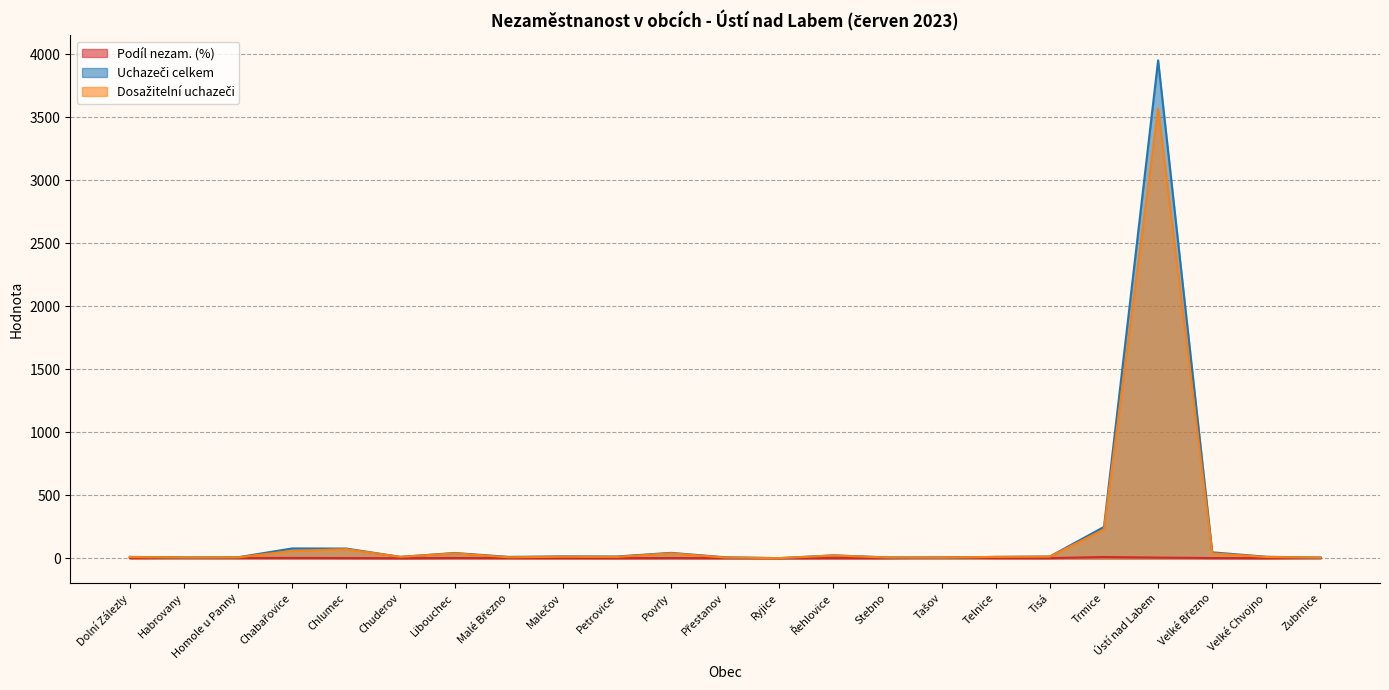

Reading left to right, list all the values displayed in this chart.

Podíl nezam. (%): Dolní Zálezly=3.0	Habrovany=5.1	Homole u Panny=3.4	Chabařovice=3.6	Chlumec=2.7	Chuderov=1.5	Libouchec=3.3	Malé Březno=2.7	Malečov=2.4	Petrovice=2.1	Povrly=2.9	Přestanov=2.2	Ryjice=1.5	Řehlovice=2.4	Stebno=2.2	Tašov=6.7	Telnice=2.7	Tisá=2.2	Trmice=10.9	Ústí nad Labem=6.3	Velké Březno=2.7	Velké Chvojno=1.9	Zubrnice=4.5
Uchazeči celkem: Dolní Zálezly=12.0	Habrovany=7.0	Homole u Panny=9.0	Chabařovice=79.0	Chlumec=78.0	Chuderov=12.0	Libouchec=43.0	Malé Březno=12.0	Malečov=16.0	Petrovice=15.0	Povrly=44.0	Přestanov=9.0	Ryjice=2.0	Řehlovice=24.0	Stebno=8.0	Tašov=6.0	Telnice=12.0	Tisá=15.0	Trmice=250.0	Ústí nad Labem=3953.0	Velké Březno=48.0	Velké Chvojno=13.0	Zubrnice=6.0
Dosažitelní uchazeči: Dolní Zálezly=11.0	Habrovany=7.0	Homole u Panny=8.0	Chabařovice=60.0	Chlumec=73.0	Chuderov=12.0	Libouchec=40.0	Malé Březno=9.0	Malečov=13.0	Petrovice=12.0	Povrly=40.0	Přestanov=7.0	Ryjice=2.0	Řehlovice=23.0	Stebno=7.0	Tašov=6.0	Telnice=12.0	Tisá=14.0	Trmice=230.0	Ústí nad Labem=3569.0	Velké Březno=40.0	Velké Chvojno=11.0	Zubrnice=6.0